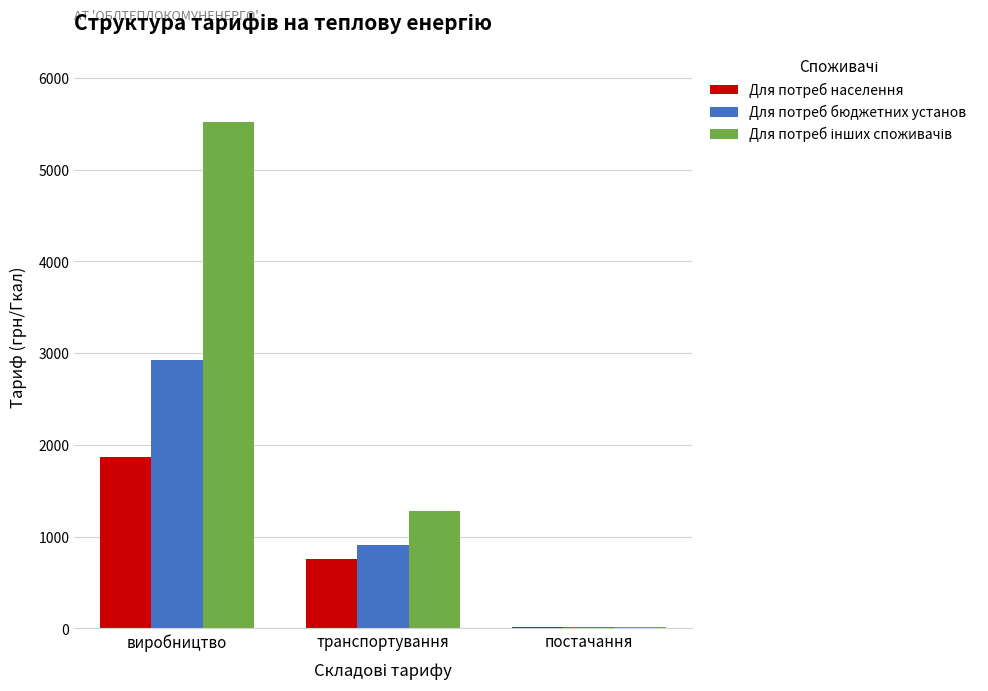

How many groups of bars are there?

3